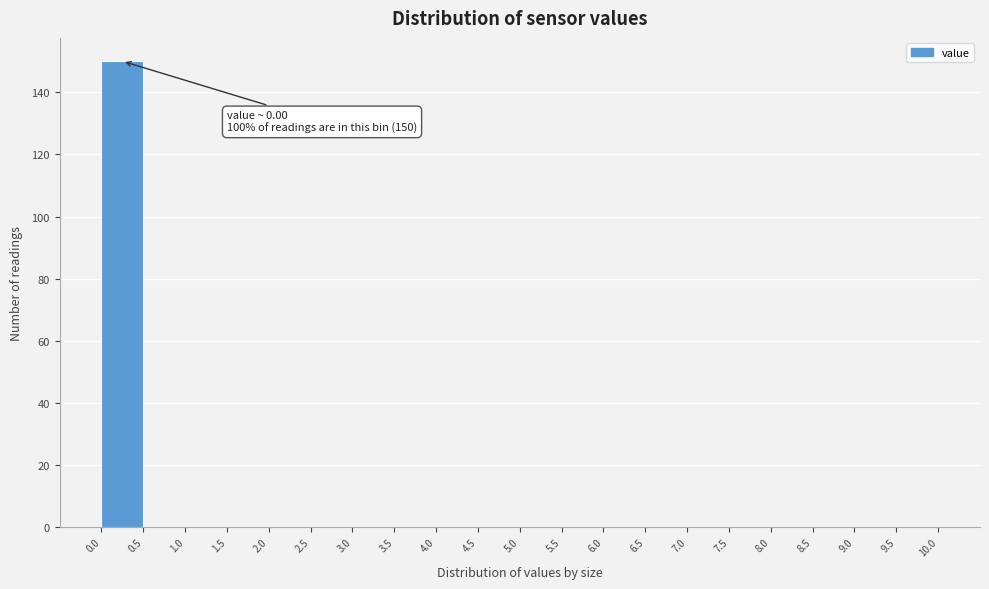

Which range on the x-axis has the tallest bar?

0.0 to 0.5